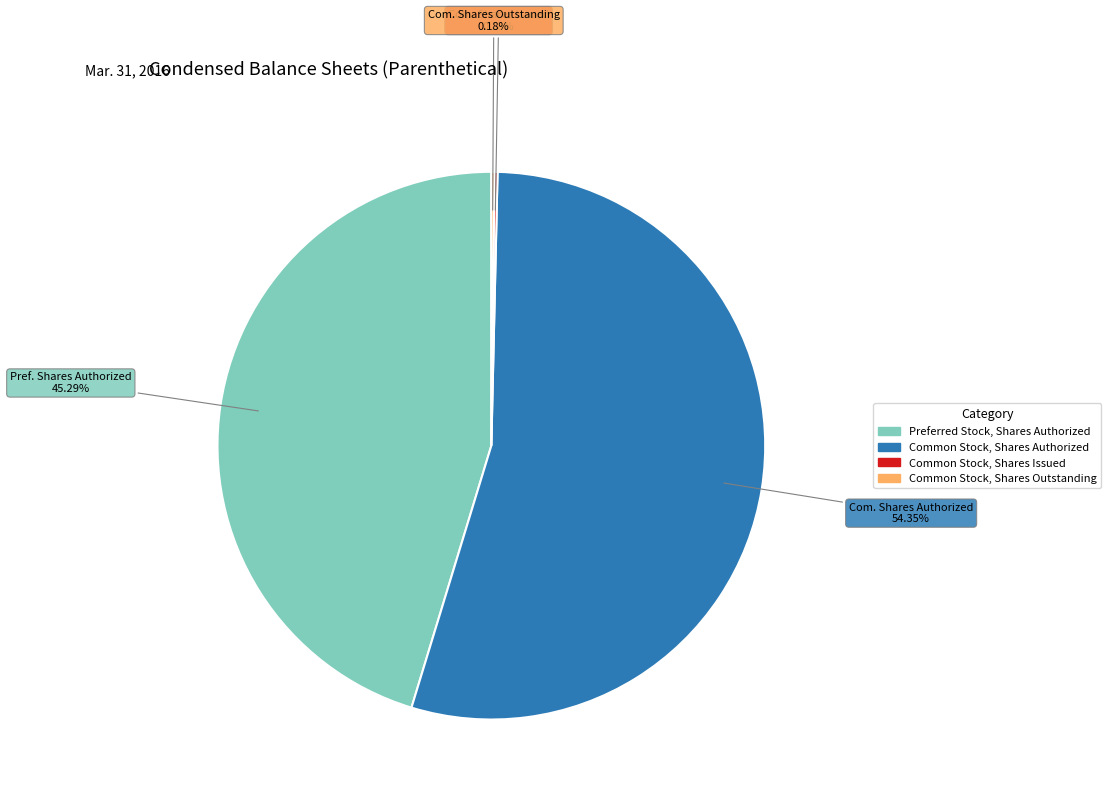

Is there a majority slice in this chart?

Yes